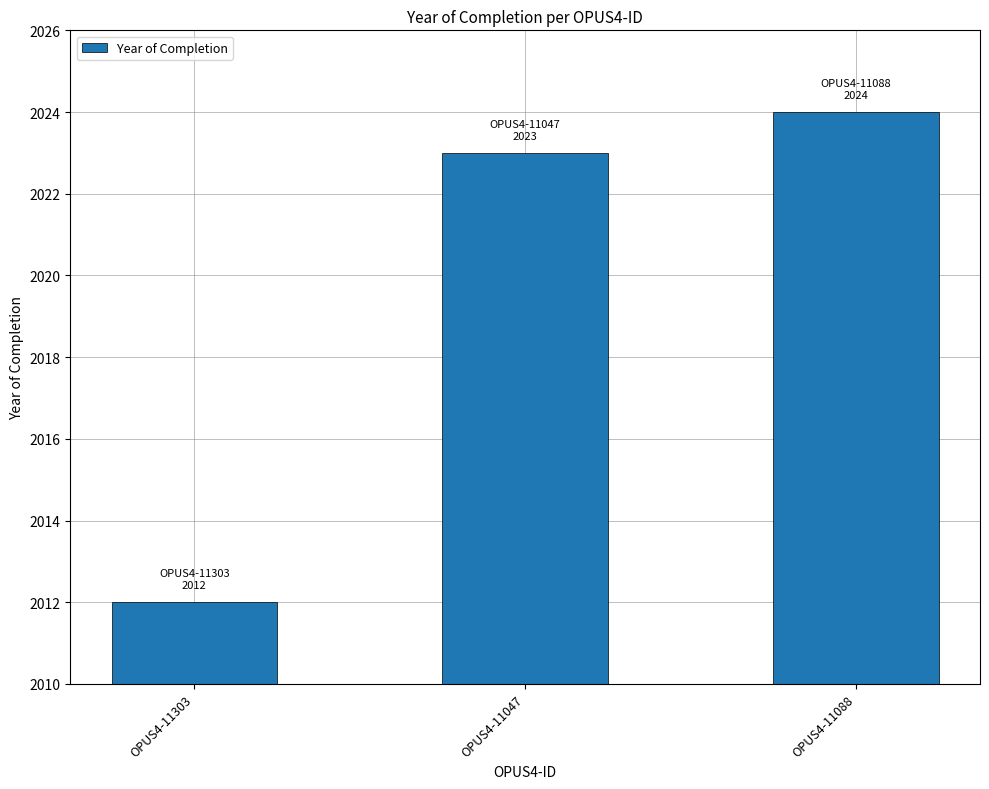

Which category has the highest value across all series?

OPUS4-11088